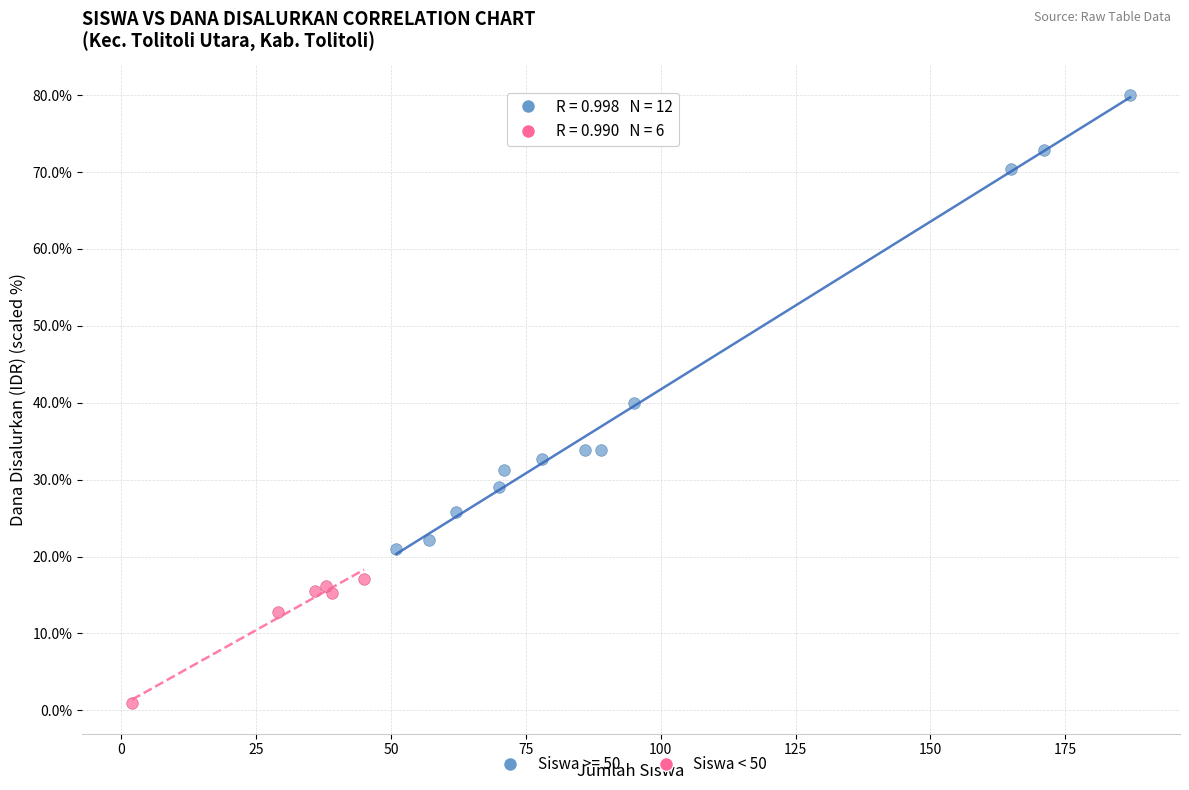

Which series reaches the minimum Y coordinate?

Siswa < 50